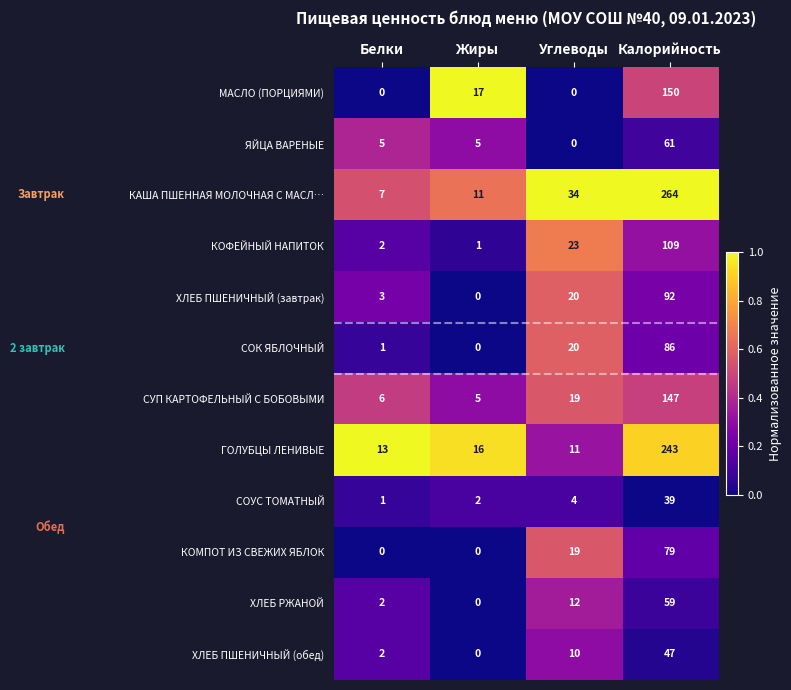

At Калорийность, list the series in order from smallest to largest.

СОУС ТОМАТНЫЙ, ХЛЕБ ПШЕНИЧНЫЙ (обед), ХЛЕБ РЖАНОЙ, ЯЙЦА ВАРЕНЫЕ, КОМПОТ ИЗ СВЕЖИХ ЯБЛОК, СОК ЯБЛОЧНЫЙ, ХЛЕБ ПШЕНИЧНЫЙ (завтрак), КОФЕЙНЫЙ НАПИТОК, СУП КАРТОФЕЛЬНЫЙ С БОБОВЫМИ, МАСЛО (ПОРЦИЯМИ), ГОЛУБЦЫ ЛЕНИВЫЕ, КАША ПШЕННАЯ МОЛОЧНАЯ С МАСЛ…